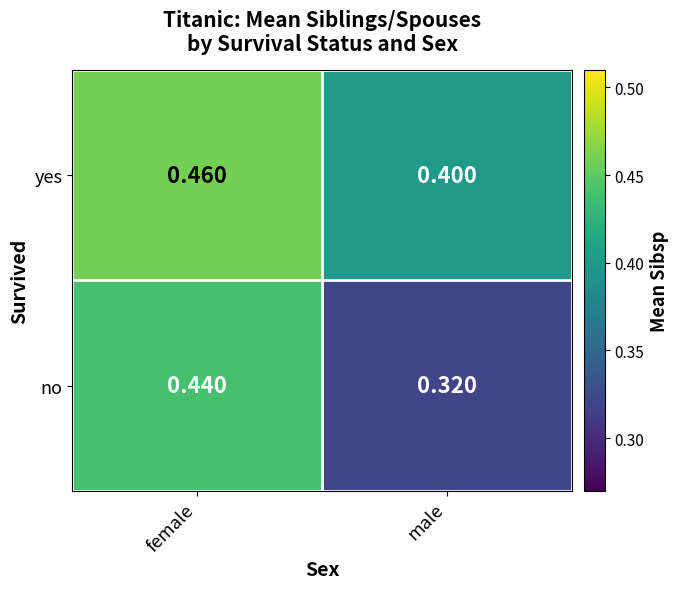

List the series in order of their overall mean, highest first.

yes, no